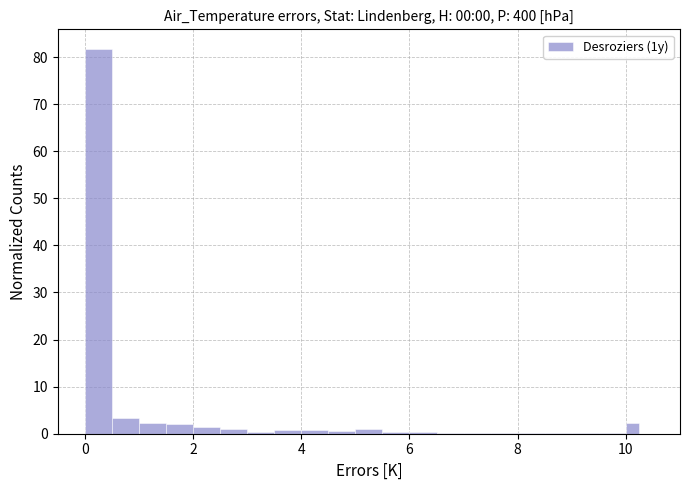

Around what value on the x-axis is the tallest bar? Give the approximate position of its centre, as read against the axis.

0.2